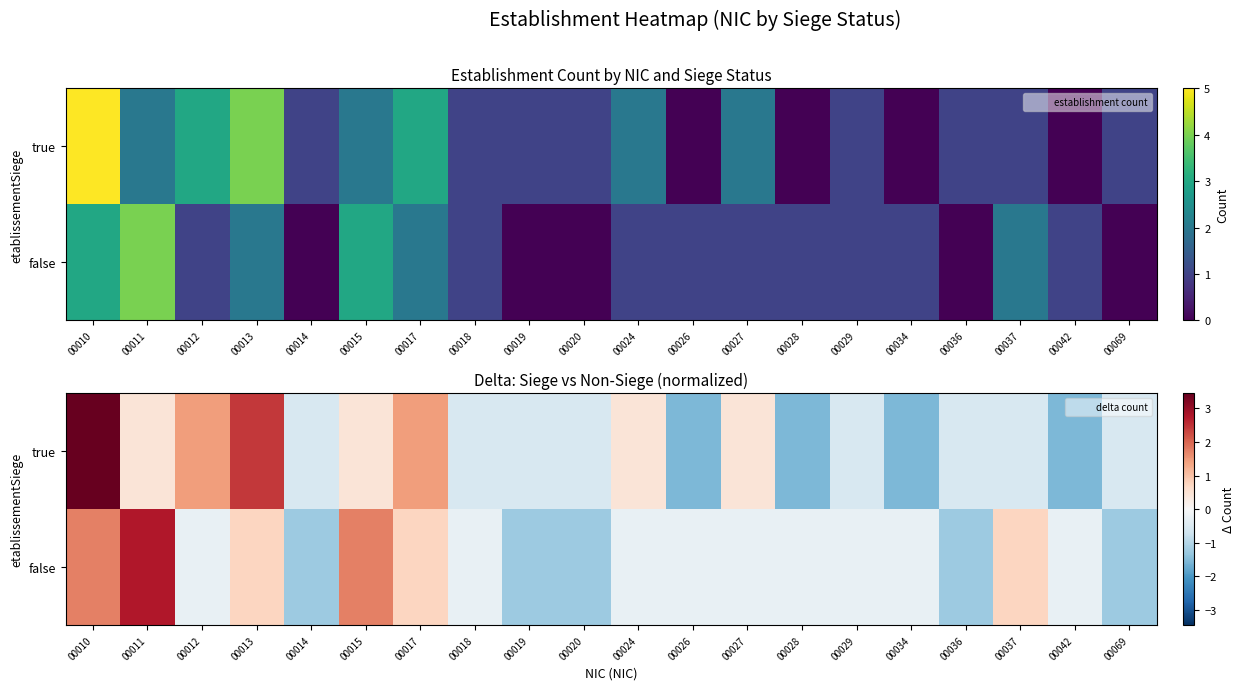

At how many categories does at least one series exceed -1?

20